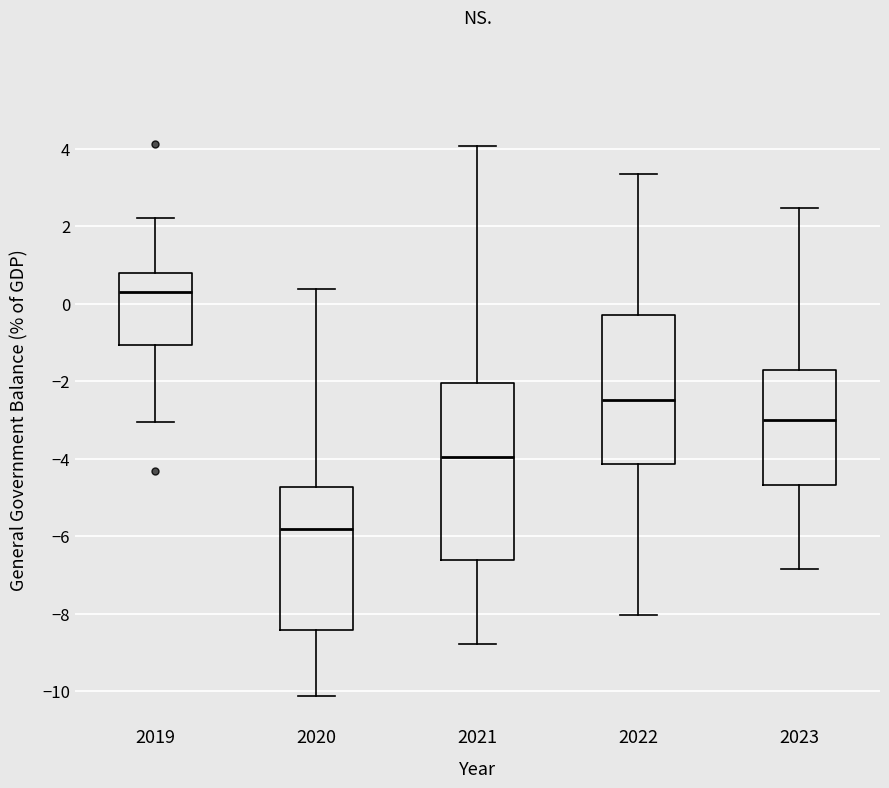

Which box is the tallest, from its lower edge to its upper edge?

2021